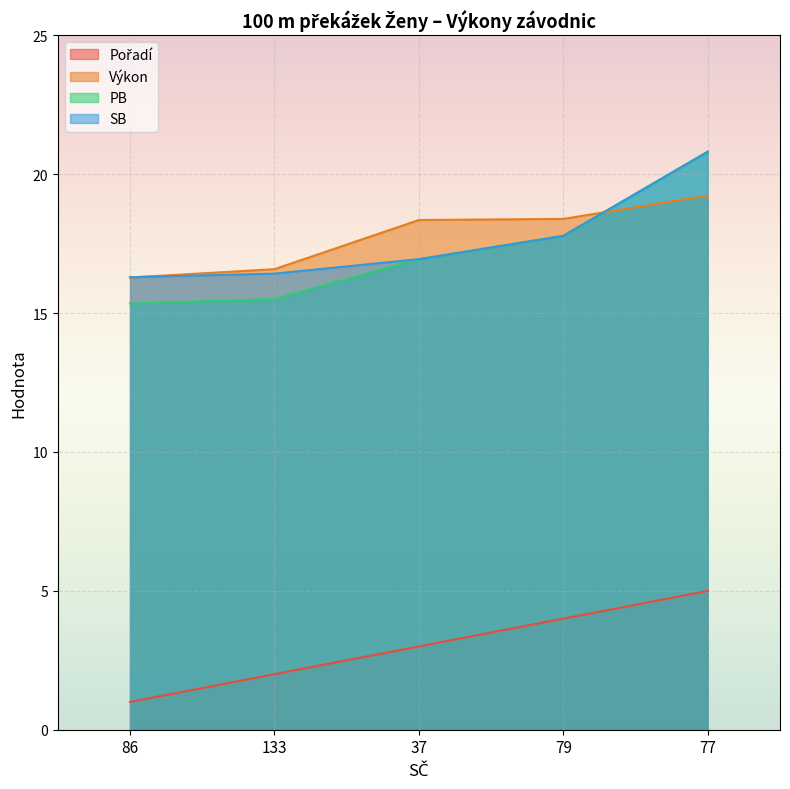

What is the label of the 4th point from the right?

133